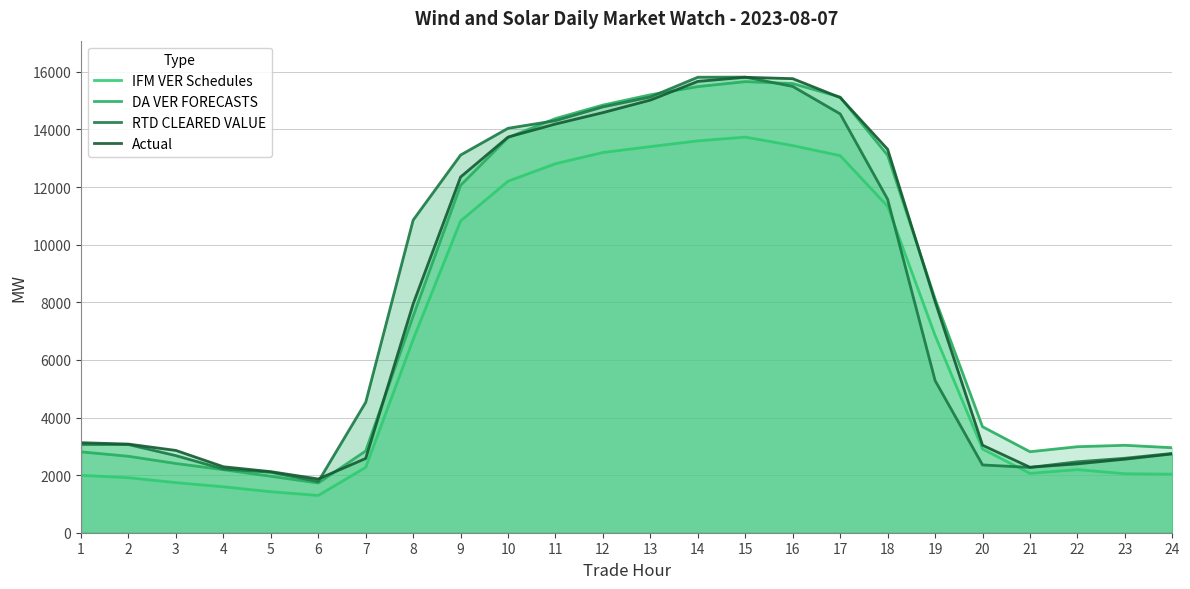

Does the chart have visible grid lines?

Yes